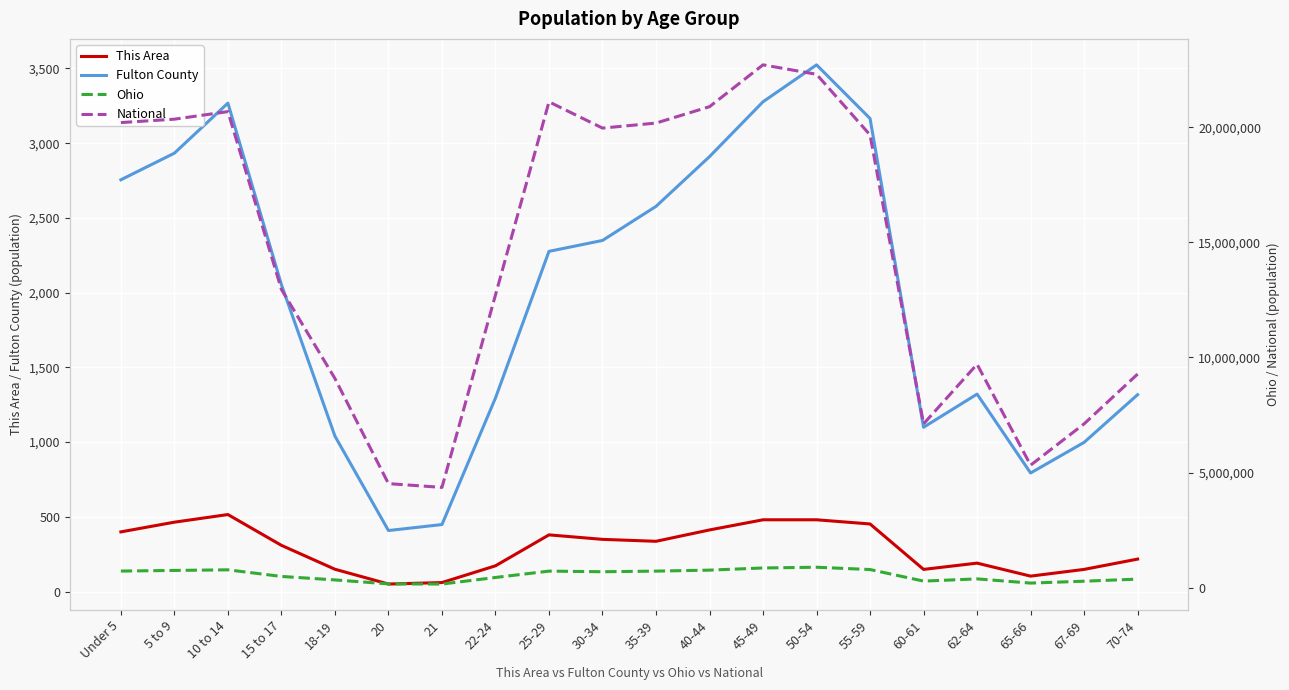

What is the value of the National point at the 2nd from the left?

20348657